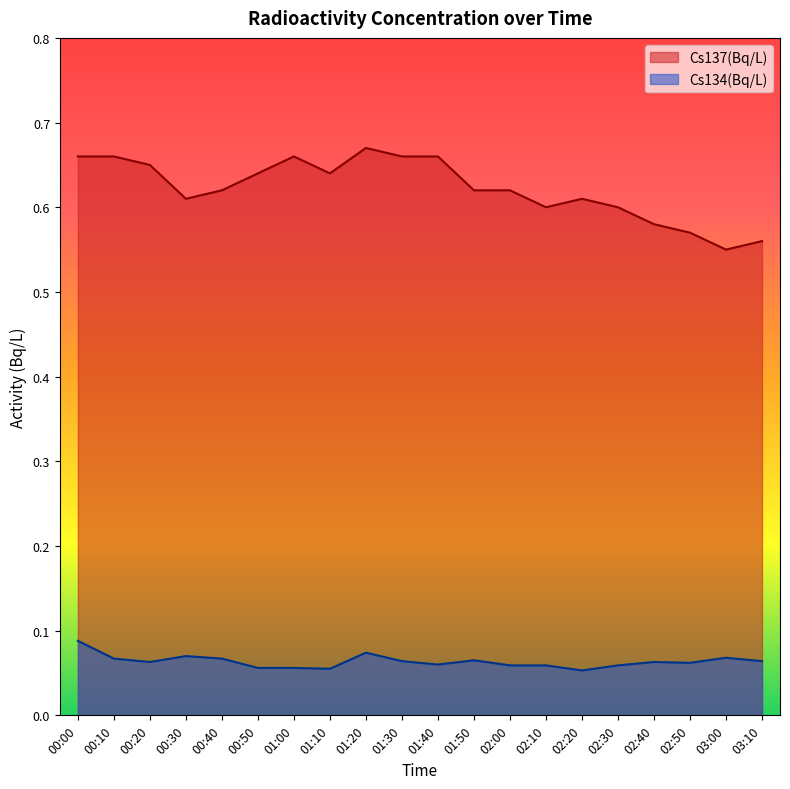

Reading left to right, list all the values displayed in this chart.

Cs137(Bq/L): 00:00=0.7	00:10=0.7	00:20=0.7	00:30=0.6	00:40=0.6	00:50=0.6	01:00=0.7	01:10=0.6	01:20=0.7	01:30=0.7	01:40=0.7	01:50=0.6	02:00=0.6	02:10=0.6	02:20=0.6	02:30=0.6	02:40=0.6	02:50=0.6	03:00=0.6	03:10=0.6
Cs134(Bq/L): 00:00=0.1	00:10=0.1	00:20=0.1	00:30=0.1	00:40=0.1	00:50=0.1	01:00=0.1	01:10=0.1	01:20=0.1	01:30=0.1	01:40=0.1	01:50=0.1	02:00=0.1	02:10=0.1	02:20=0.1	02:30=0.1	02:40=0.1	02:50=0.1	03:00=0.1	03:10=0.1